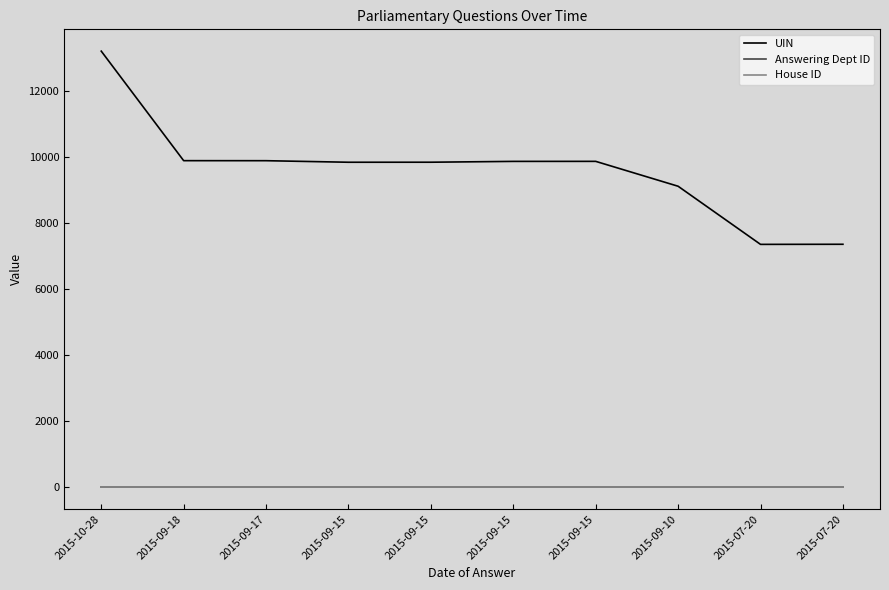

What are all the series names shown in the legend?

UIN, Answering Dept ID, House ID